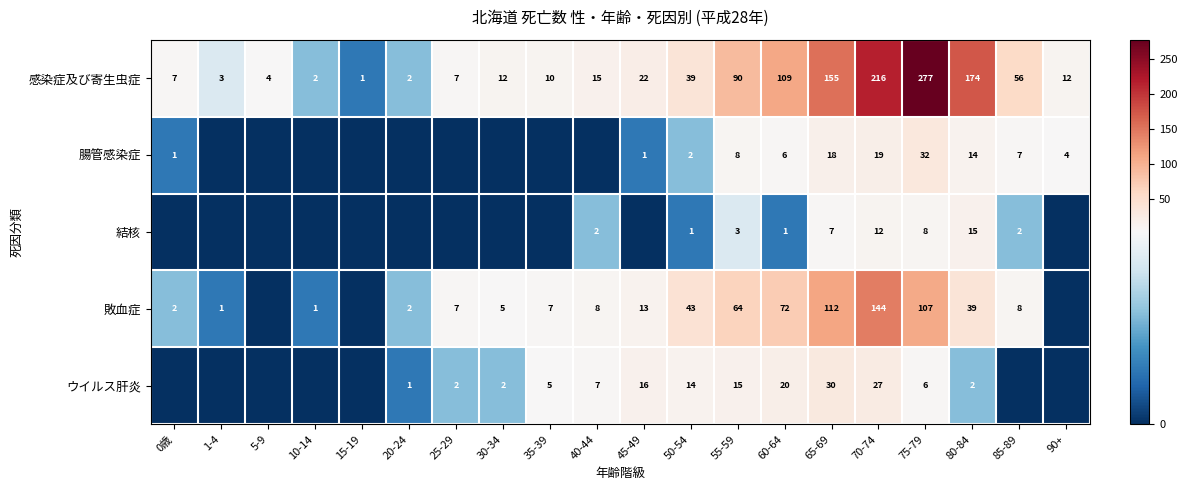

At 75-79, list the series in order from smallest to largest.

ウイルス肝炎, 結核, 腸管感染症, 敗血症, 感染症及び寄生虫症